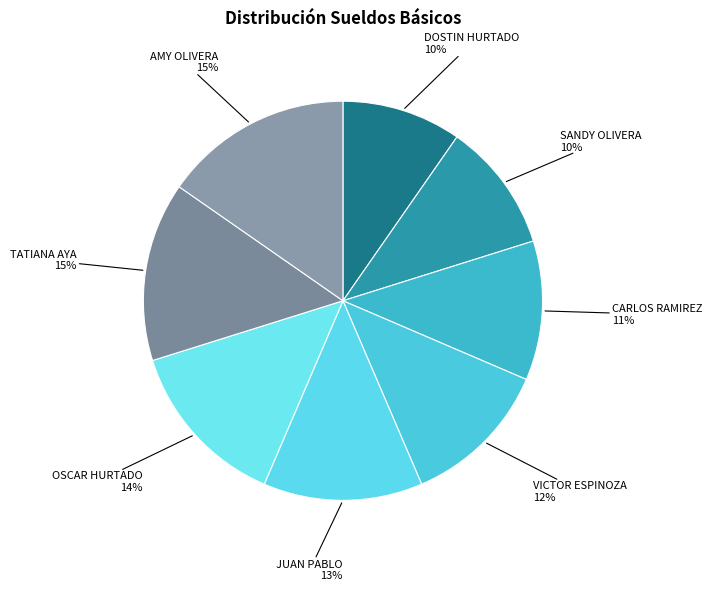

To the nearest percent, what is the difference between the CARLOS RAMIREZ and VICTOR ESPINOZA slice percentages?

1%